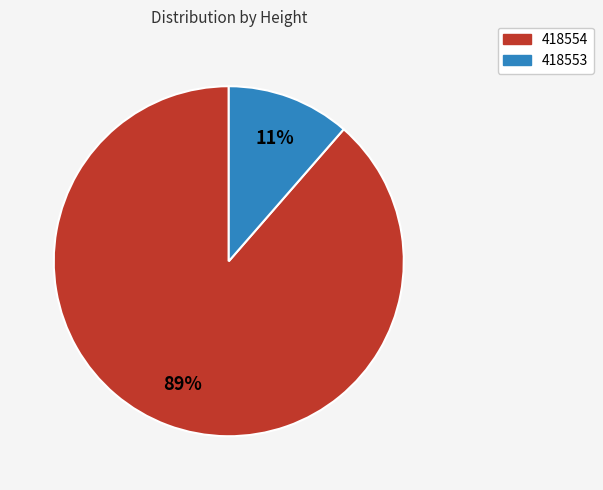

Which has a higher value, 418554 or 418553?

418554